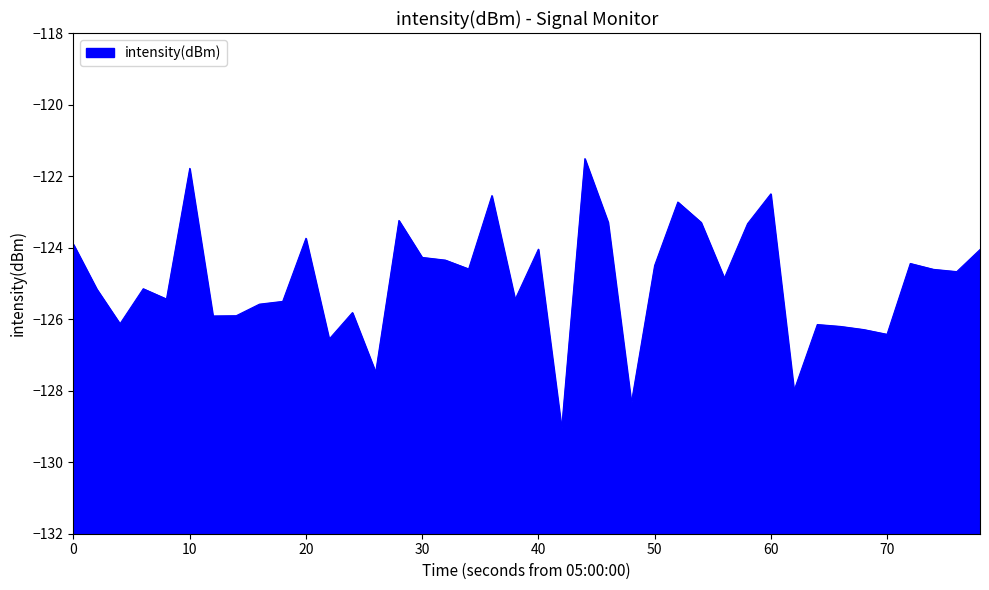

True or false: the data has more than 0 interior local peaks.

True